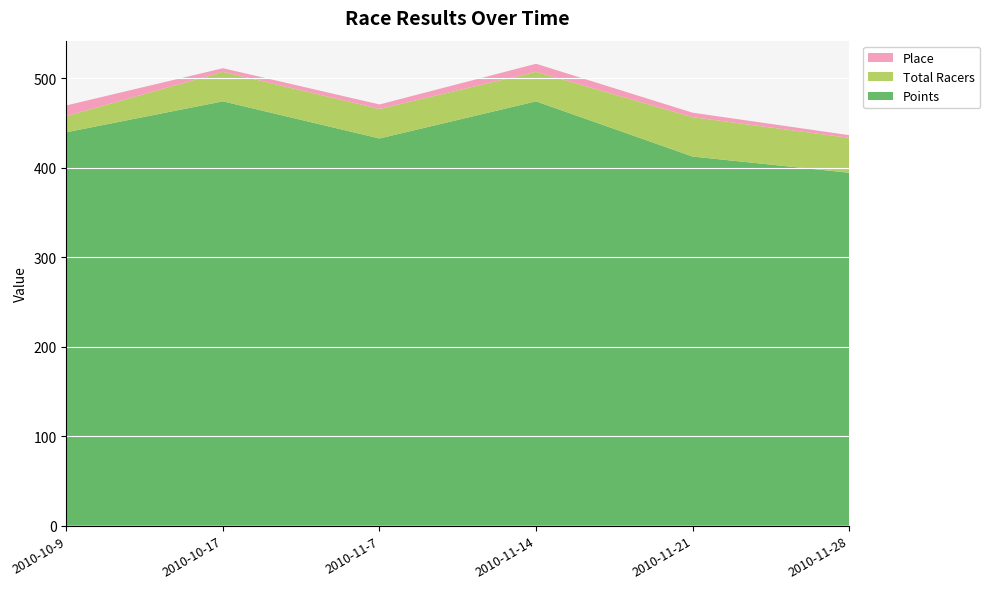

Reading left to right, extract all data points from this chart.

Points: 439.6	474.2	432.7	474.2	412.5	394.4
Total Racers: 18.0	33.0	33.0	33.0	44.0	39.0
Place: 12.0	4.0	5.0	9.0	5.0	3.0